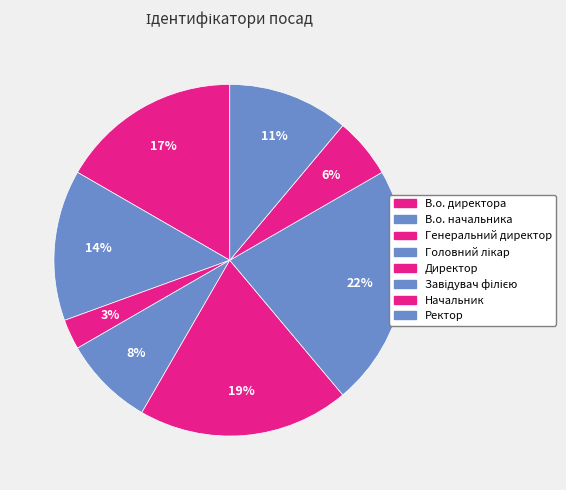

Is there any slice that represents more than half of the pie?

No